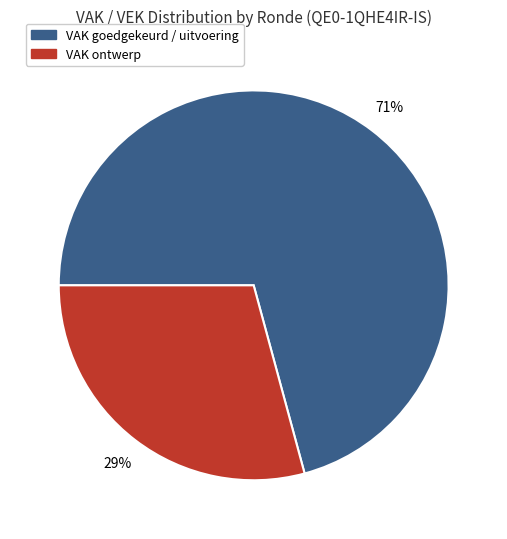

To the nearest percent, what is the difference between the largest and smallest slice percentages?

42%